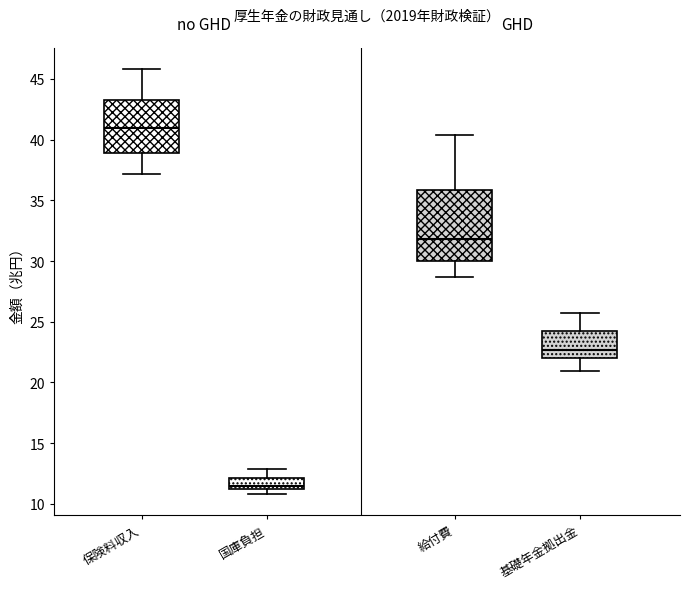

Which box has the highest median line?

保険料収入